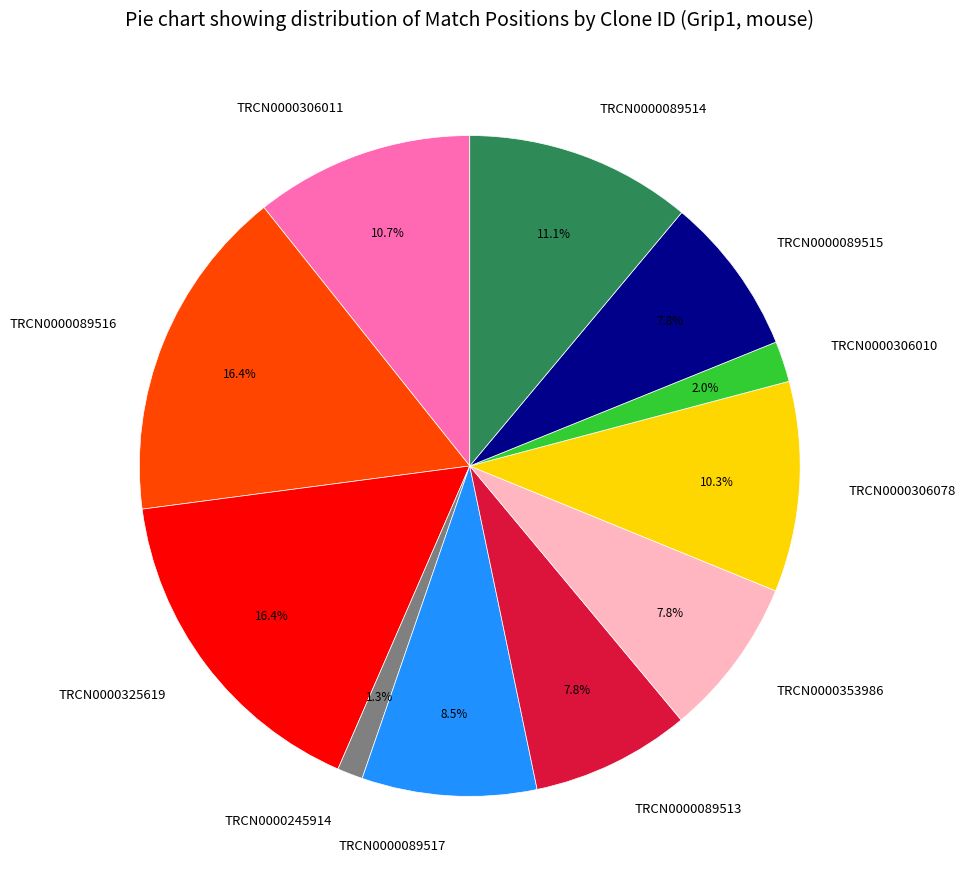

Approximately how many times larger is the value at TRCN0000245914 compared to TRCN0000306078?

0.1